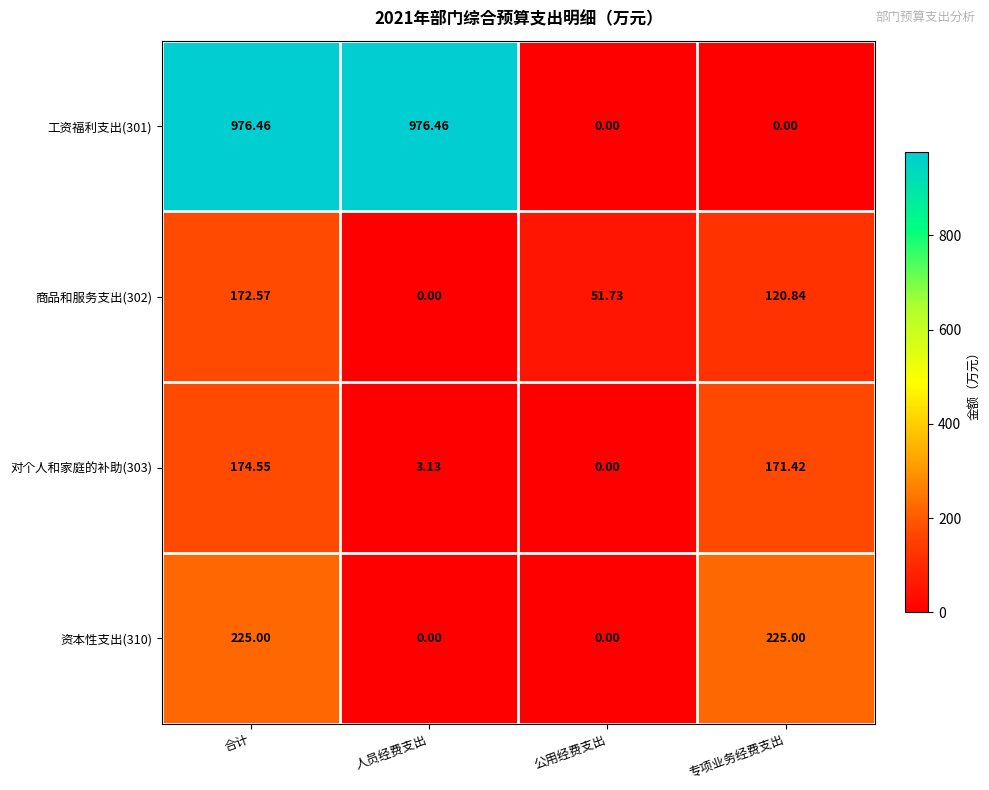

Rank the series by their maximum value, from highest to lowest.

工资福利支出(301), 资本性支出(310), 对个人和家庭的补助(303), 商品和服务支出(302)